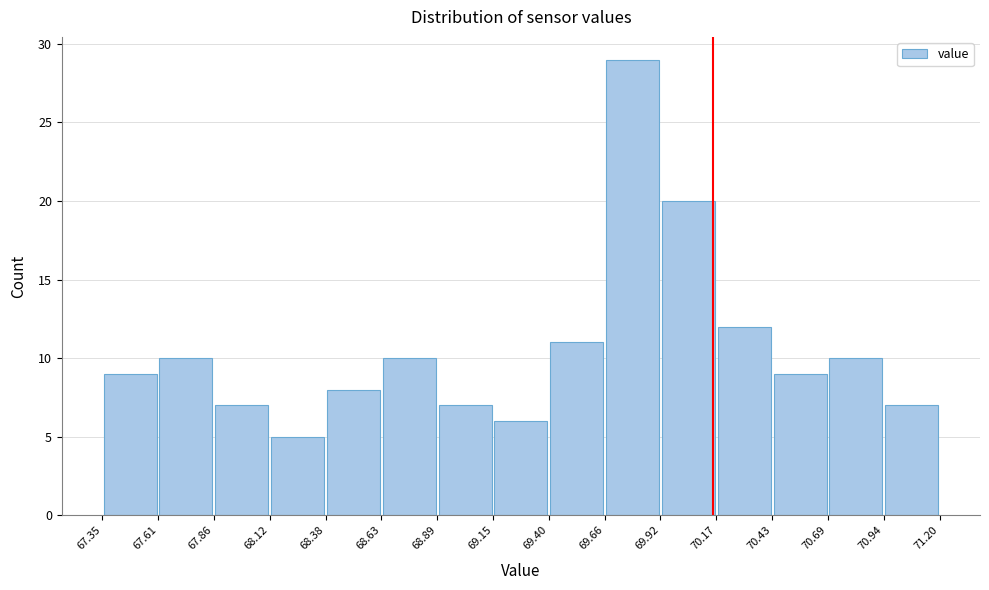

Which range on the x-axis has the tallest bar?

69.66 to 69.92